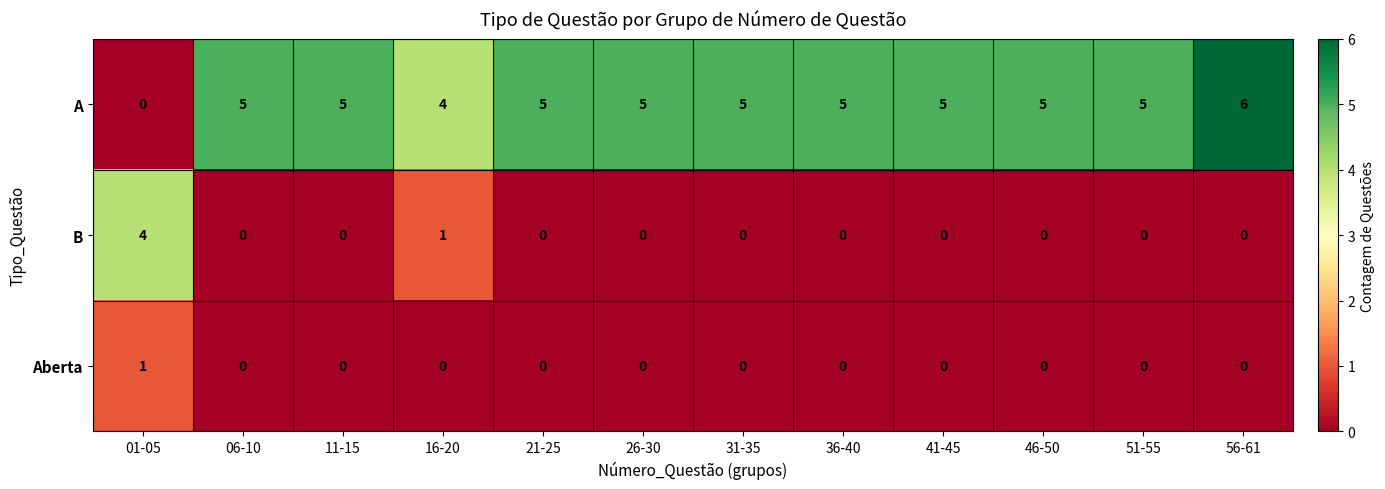

What is the greatest value displayed?

6